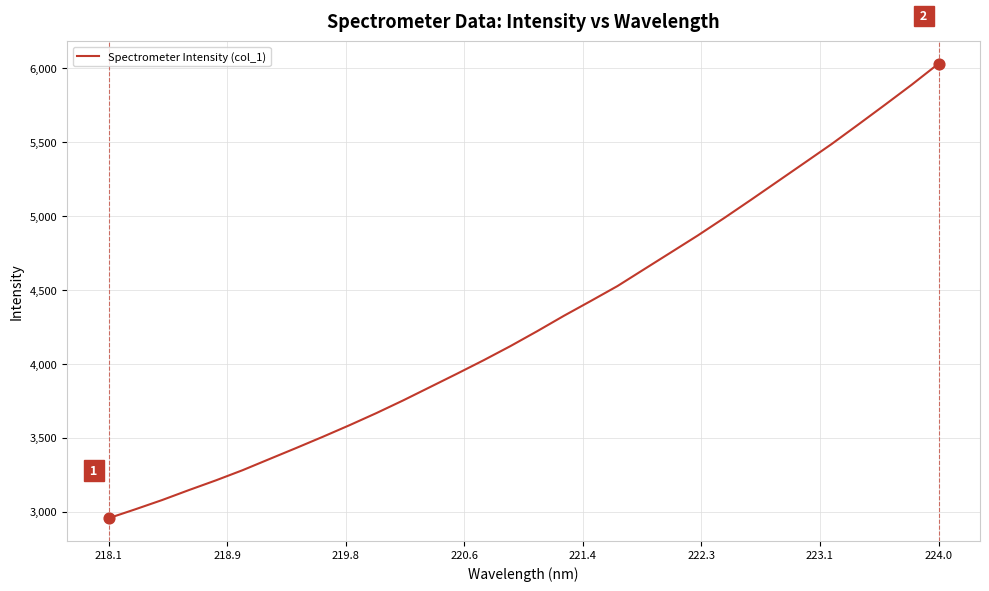

What is the greatest value displayed?

6030.8